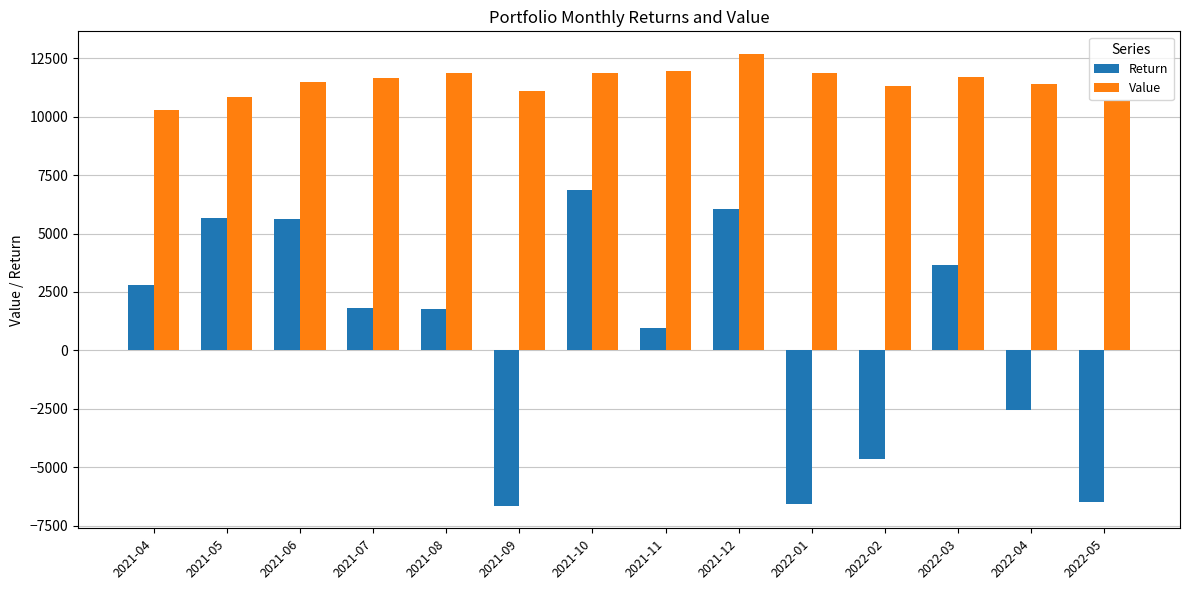

How many bars are there in total?

28